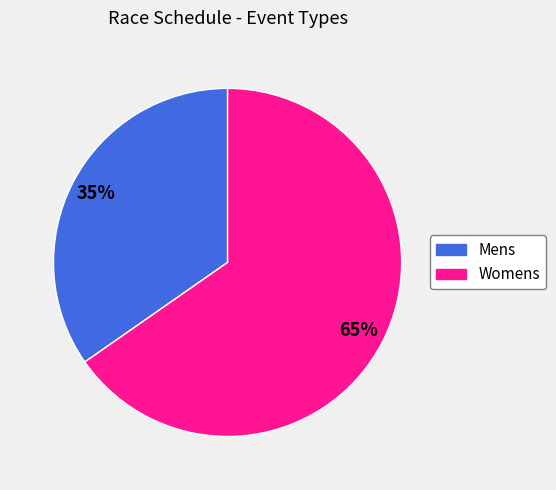

The Womens slice represents 65% of the pie. True or false?

True